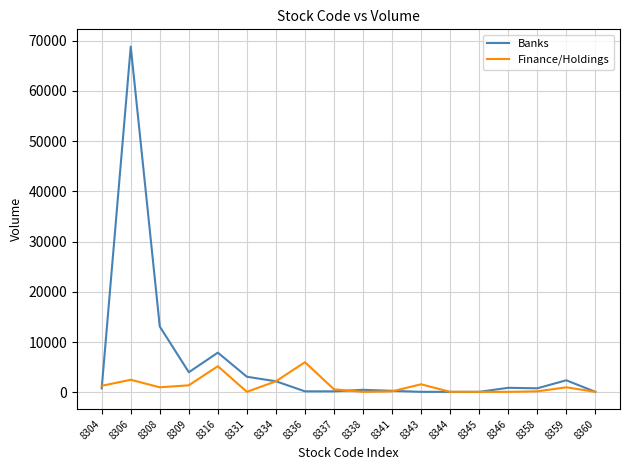

What is the difference between the highest and lowest values at 8358?

600